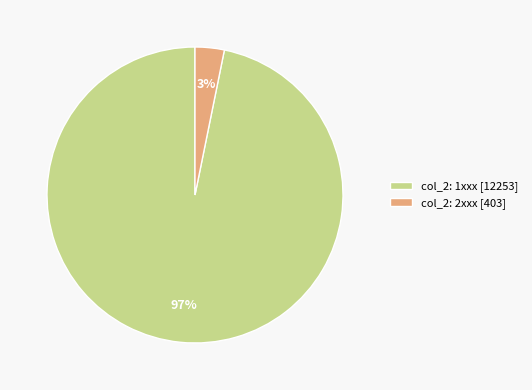

To the nearest percent, what percentage of the pie is col_2: 1xxx [12253]?

97%